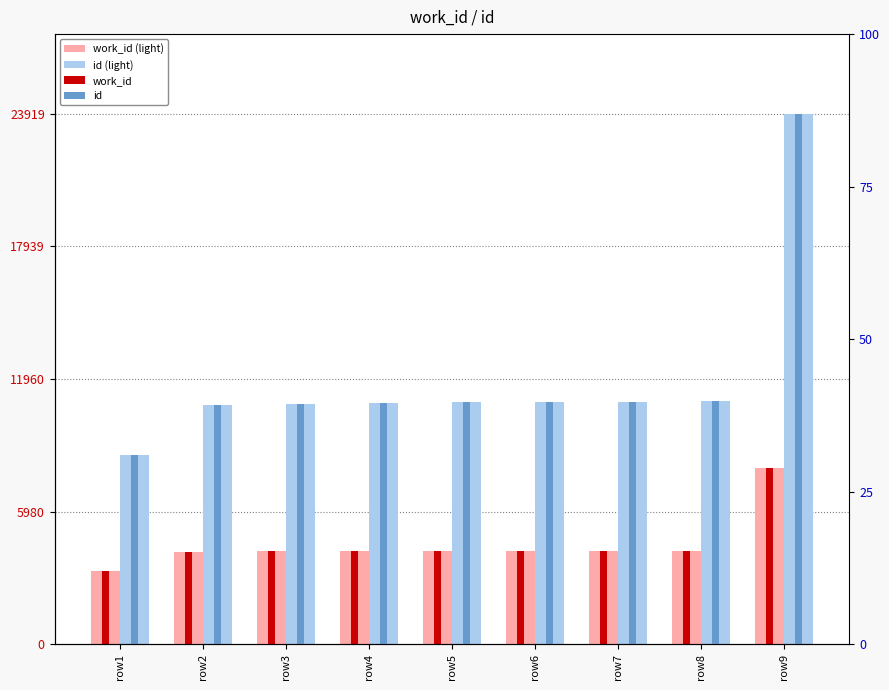

What is the lowest value of the work_id (light) series?

3276